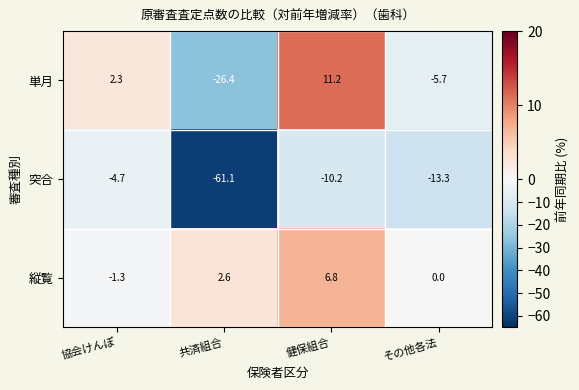

At which label does 単月 first exceed 2?

協会けんぽ